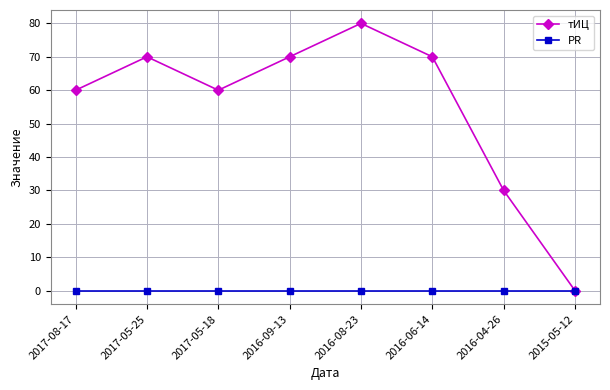

What is the difference between the maximum and minimum values in the тИЦ series?

80